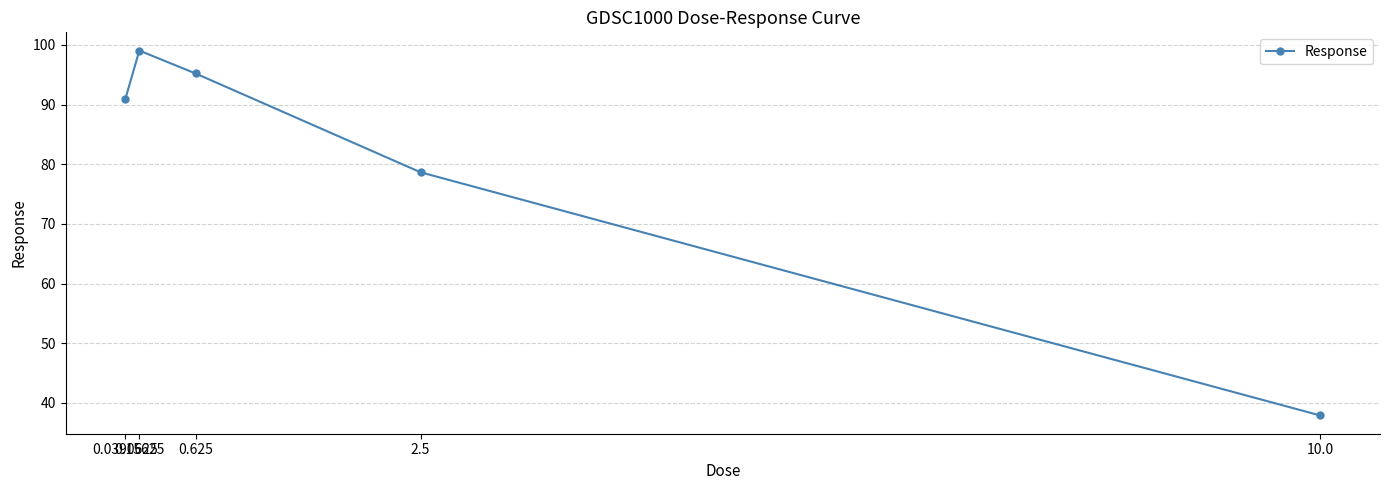

What is the difference between the values at 0.625 and 0.0390625?

4.3